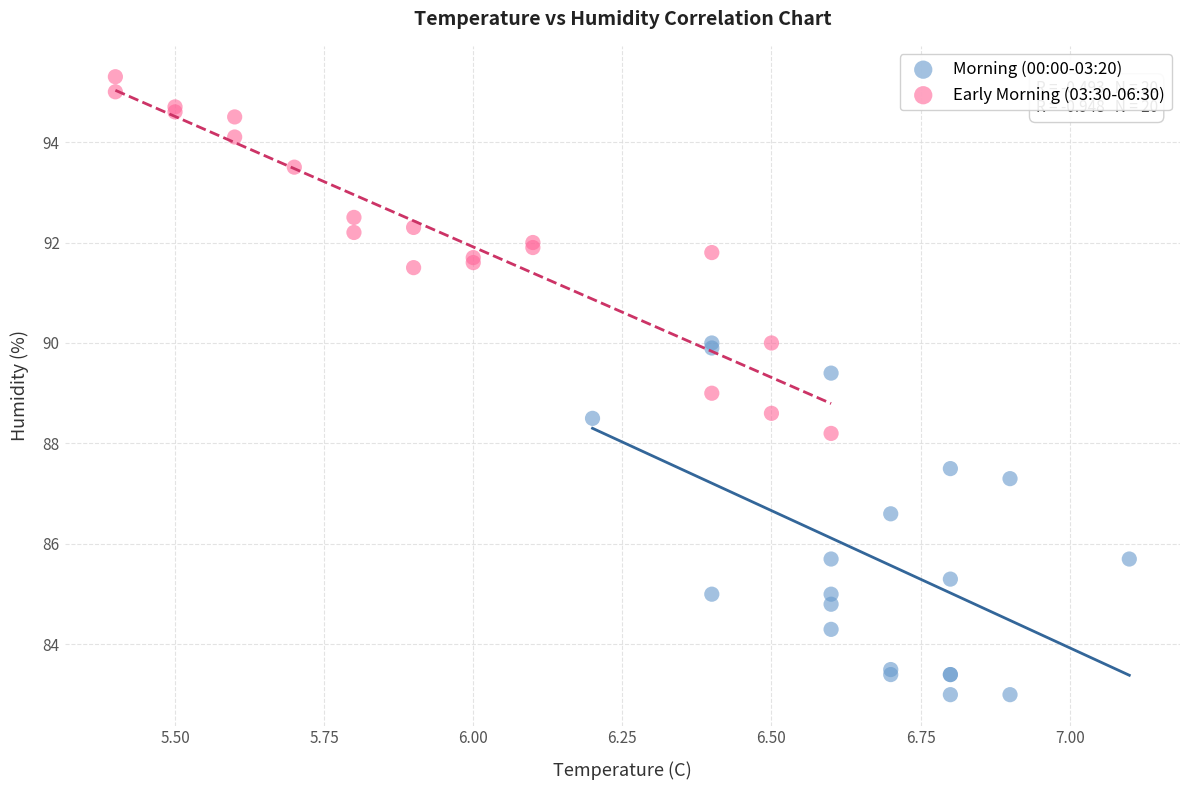

Which series reaches the minimum Y coordinate?

Morning (00:00-03:20)